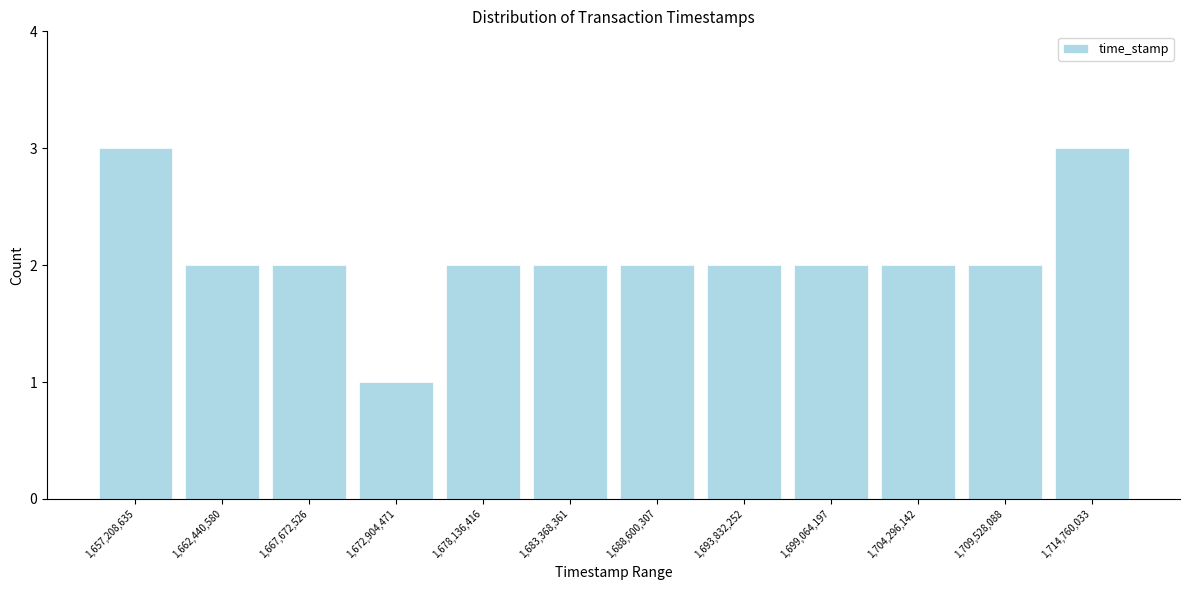

Reading left to right, transcribe this chart: for each bar, give the range it covers on the x-axis and its height. Neither the bar edges nor the heights are printed on the chart, so give them approximately, as read against the axes.

1655000000 to 1660000000: 3
1660000000 to 1665000000: 2
1665000000 to 1670000000: 2
1670000000 to 1676000000: 1
1676000000 to 1681000000: 2
1681000000 to 1686000000: 2
1686000000 to 1691000000: 2
1691000000 to 1696000000: 2
1696000000 to 1702000000: 2
1702000000 to 1707000000: 2
1707000000 to 1712000000: 2
1712000000 to 1717000000: 3